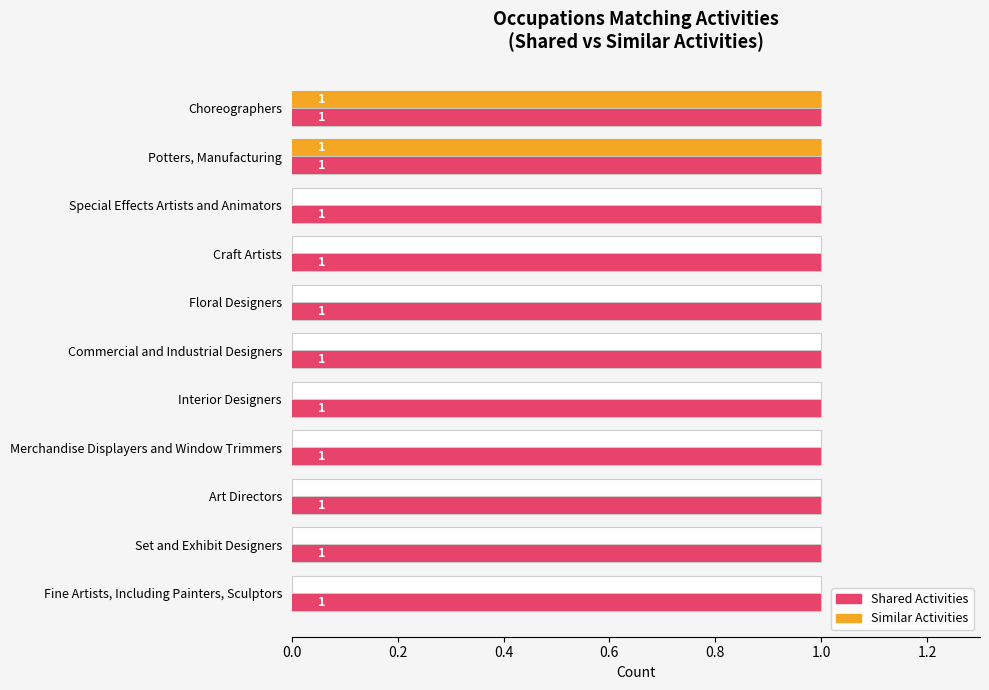

How many bars are there in total?

22